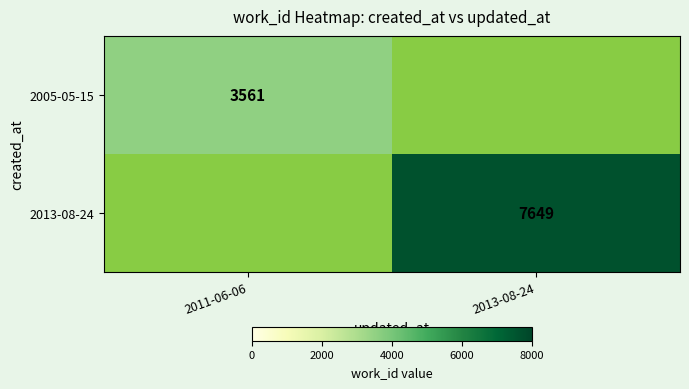

The 2013-08-24 series shows 11500 at 2013-08-24. True or false?

False